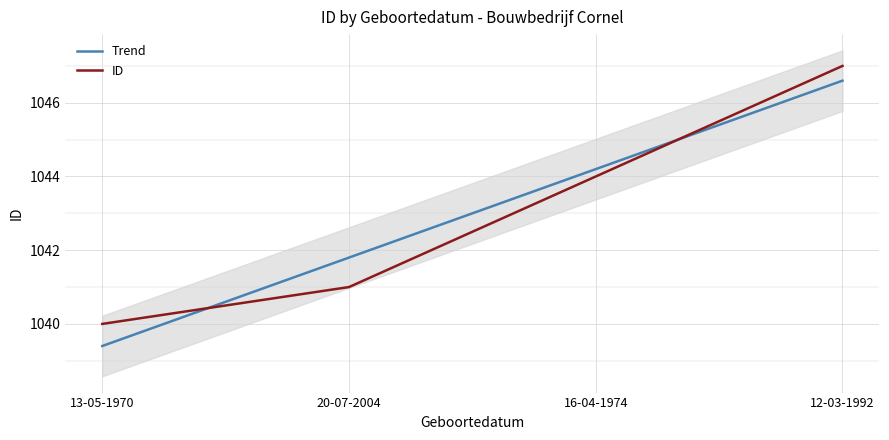

What is the difference between the maximum and second lowest values?

6